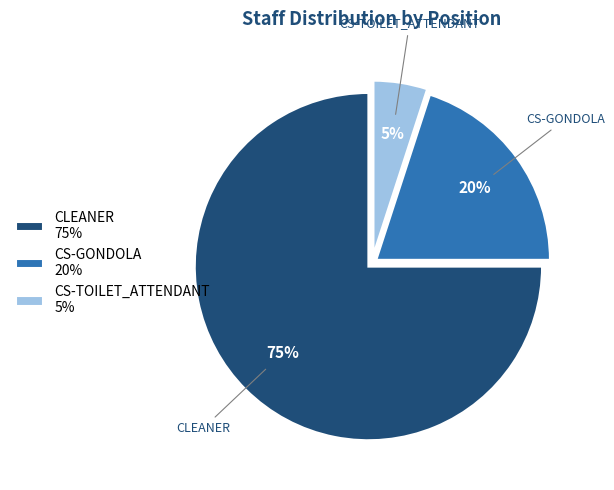

Which category has the smallest portion of the pie?

CS-TOILET_ATTENDANT 5%